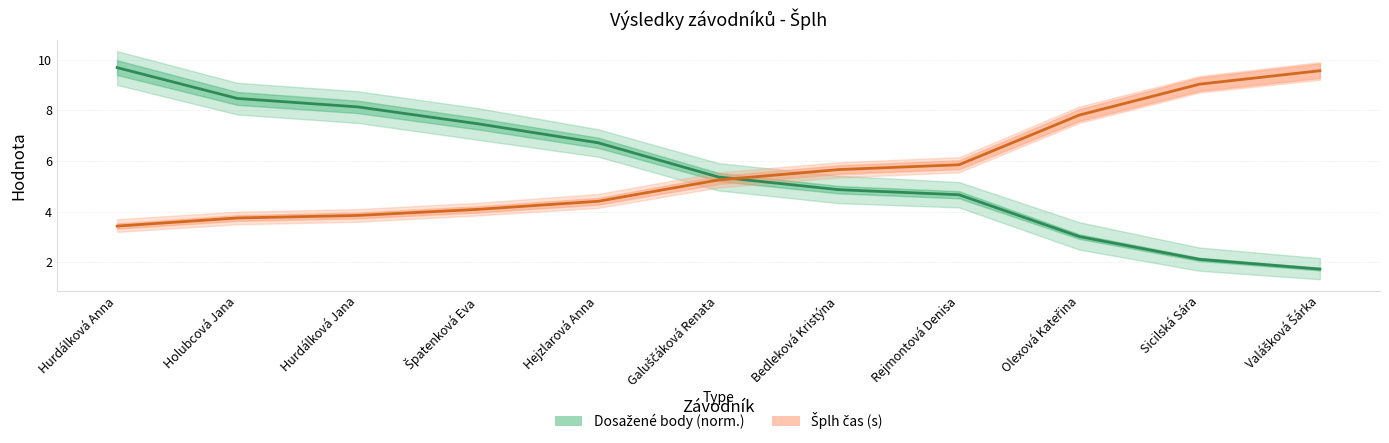

Rank the series by their maximum value, from lowest to highest.

Šplh čas (s), Dosažené body (norm.)